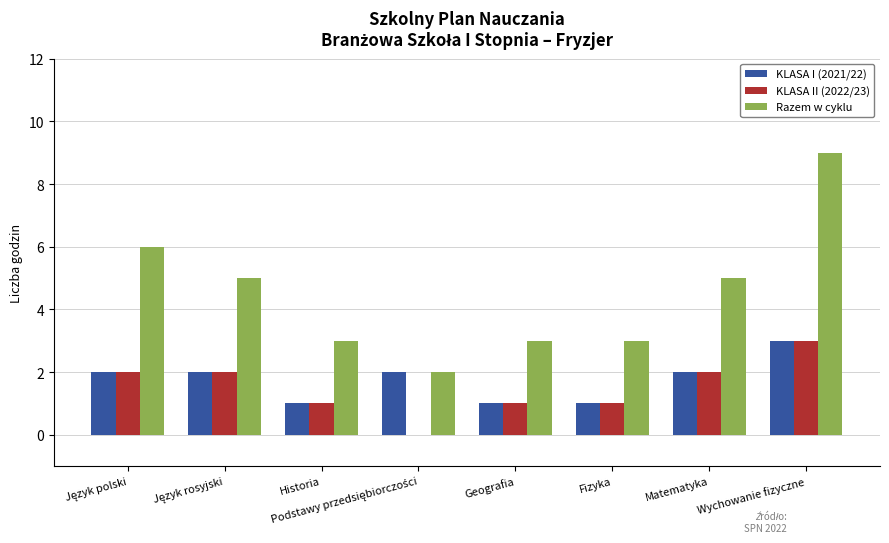

At which category is the sum across all series the highest?

Wychowanie fizyczne